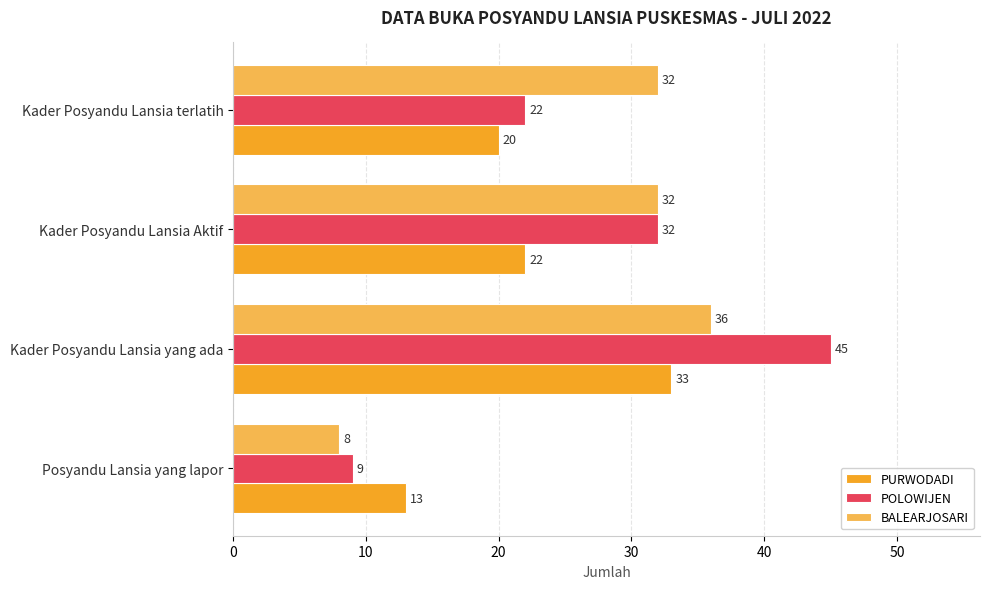

The value of BALEARJOSARI at Kader Posyandu Lansia terlatih is 32. True or false?

True